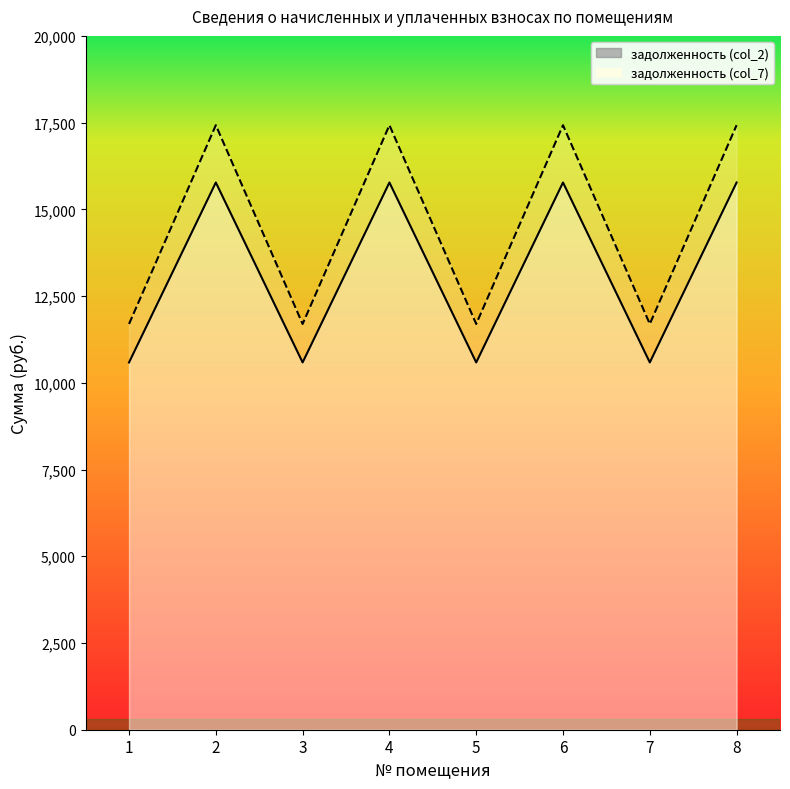

True or false: задолженность (col_7) and задолженность (col_2) intersect in this chart.

False